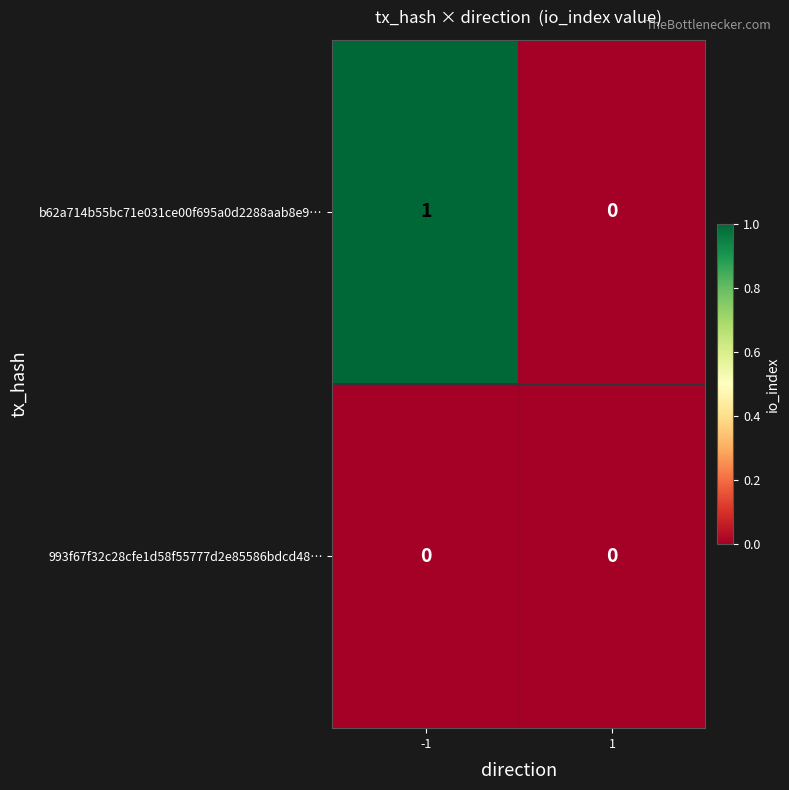

Reading right to left, what are all the values shown in this chart?

b62a714b55bc71e031ce00f695a0d2288aab8e9…: 1=0	-1=1
993f67f32c28cfe1d58f55777d2e85586bdcd48…: 1=0	-1=0